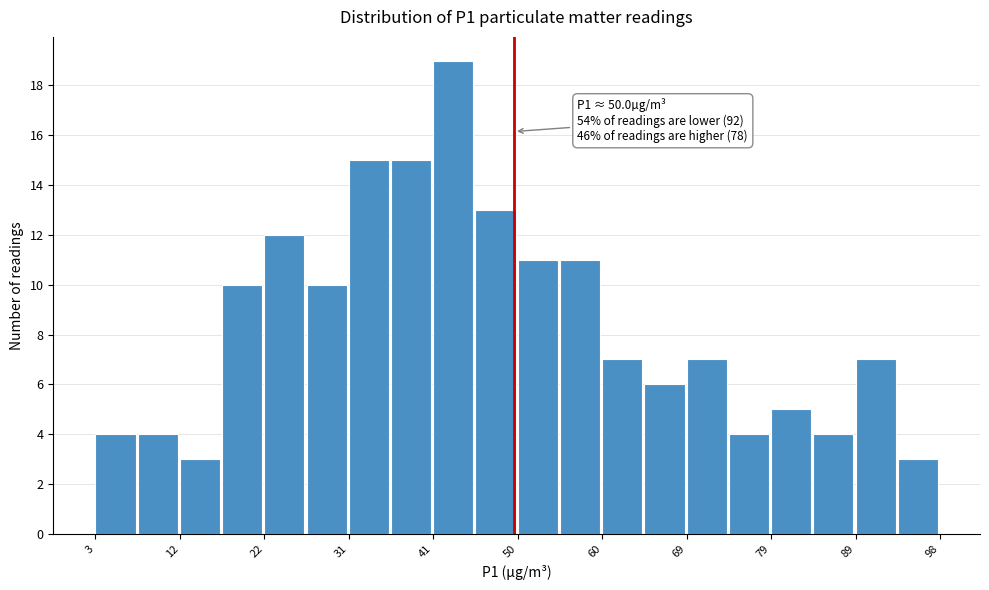

Over which range of the x-axis is the bar tallest?

41 to 46